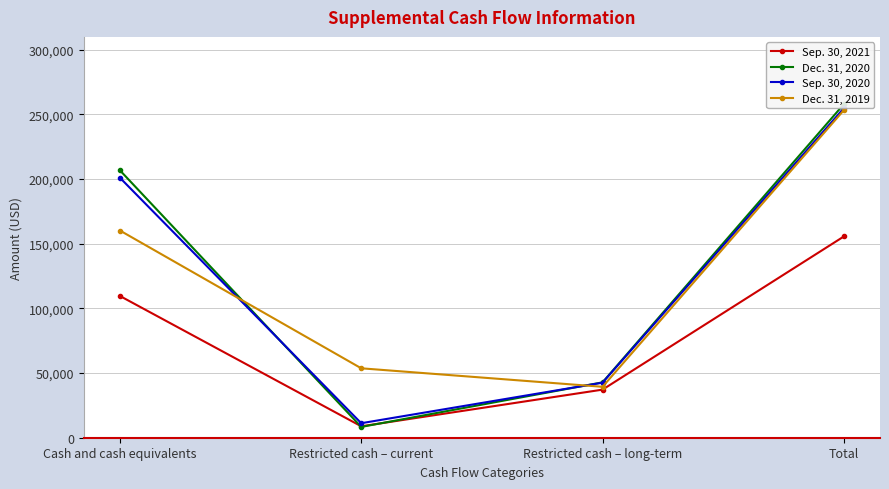

What is the label of the 4th point from the right?

Cash and cash equivalents